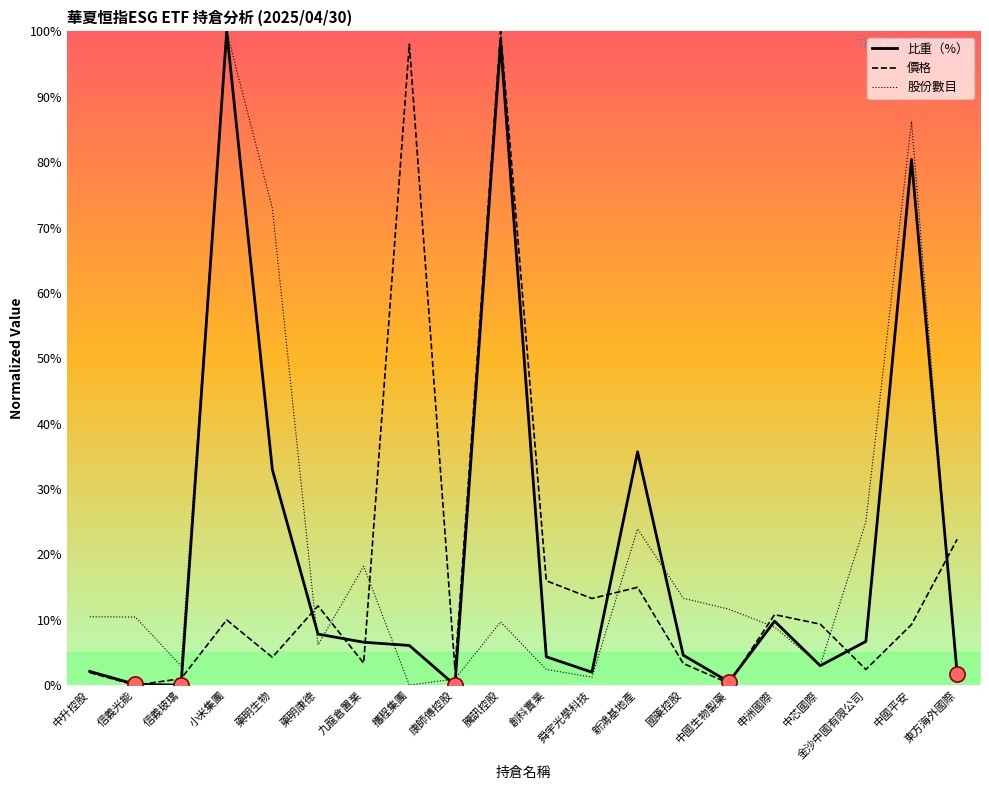

What is the difference between the highest and lowest values at 藥明康德?

6.0